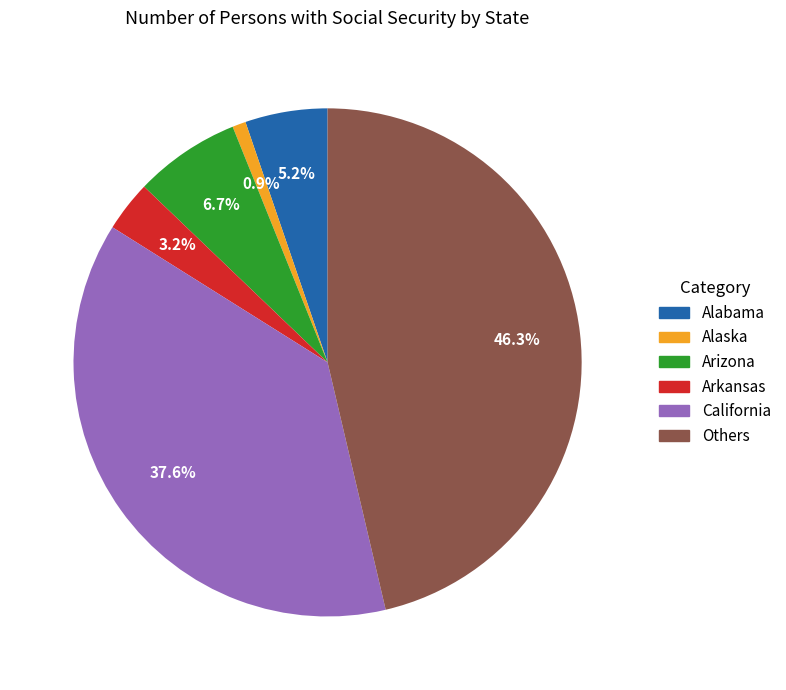

Does any single category account for the majority?

No